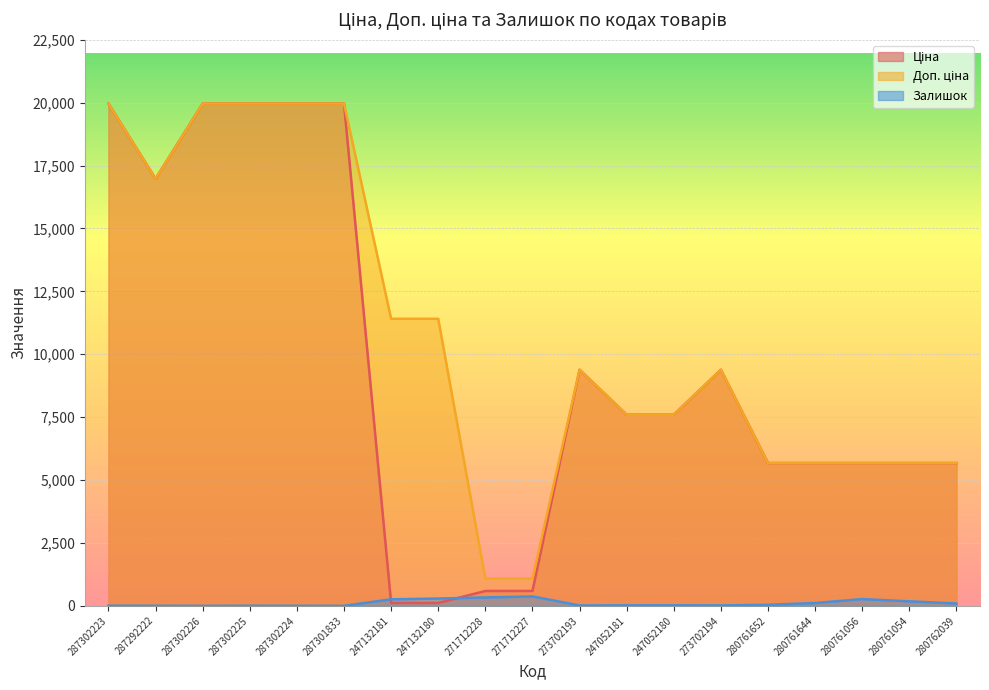

Where is Доп. ціна nearest to the value 10522?

247132181